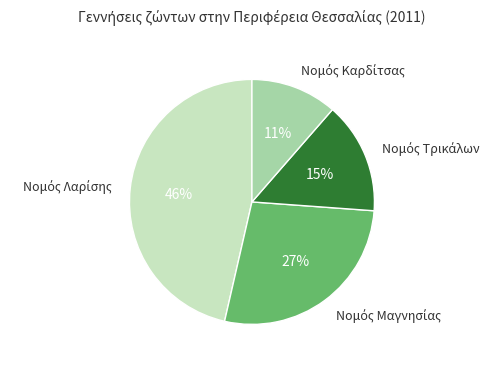

Does any single category account for the majority?

No